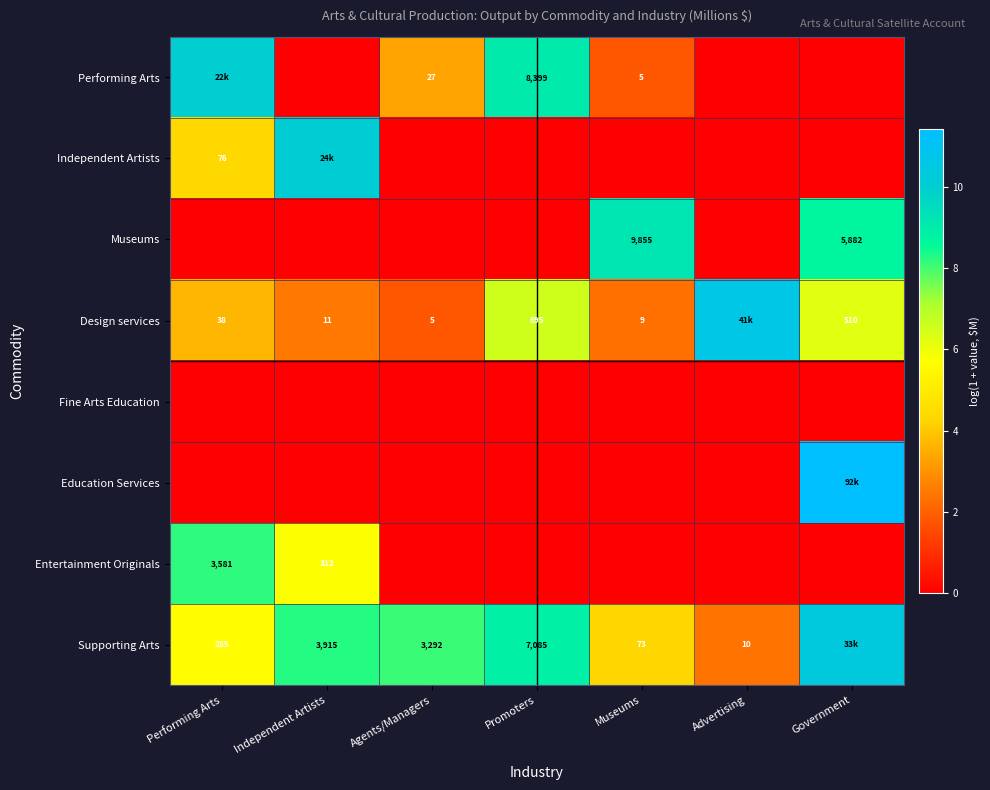

At which category is the sum across all series the highest?

Government